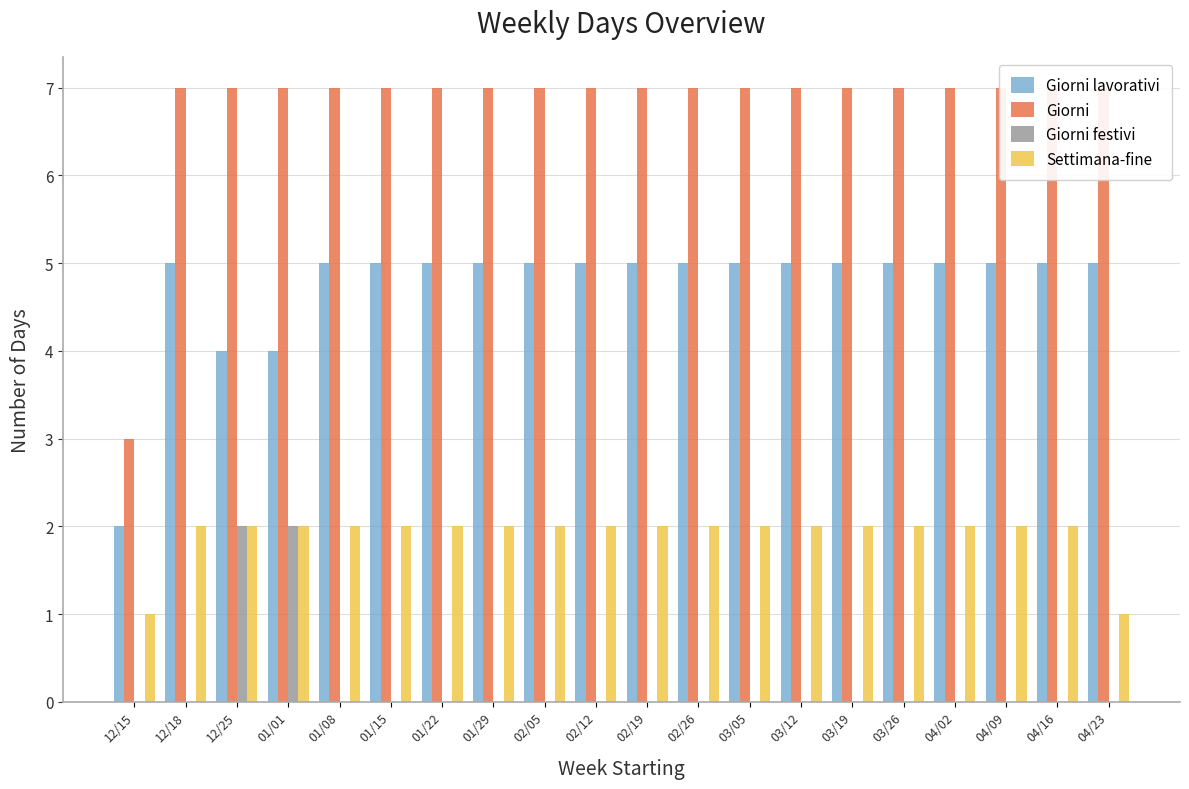

Reading right to left, extract all data points from this chart.

Giorni lavorativi: 5	5	5	5	5	5	5	5	5	5	5	5	5	5	5	5	4	4	5	2
Giorni: 7	7	7	7	7	7	7	7	7	7	7	7	7	7	7	7	7	7	7	3
Giorni festivi: 0	0	0	0	0	0	0	0	0	0	0	0	0	0	0	0	2	2	0	0
Settimana-fine: 1	2	2	2	2	2	2	2	2	2	2	2	2	2	2	2	2	2	2	1